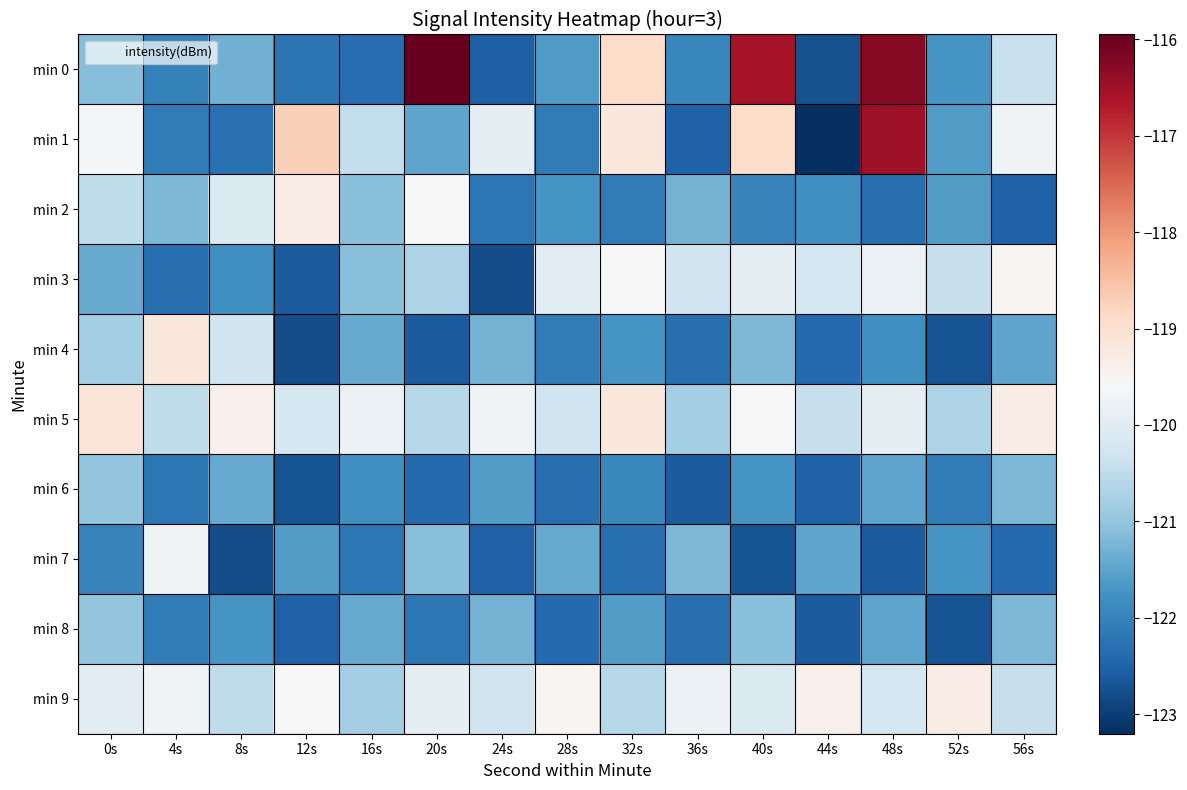

List the series in order of their peak value, lowest first.

min 6, min 8, min 7, min 3, min 2, min 9, min 4, min 5, min 1, min 0